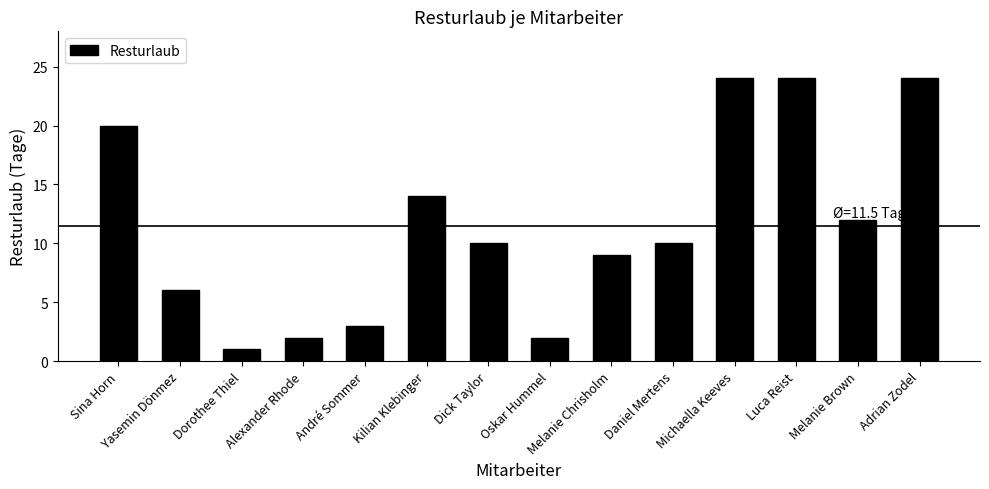

What is the change in value from Dorothee Thiel to Melanie Brown?

+11